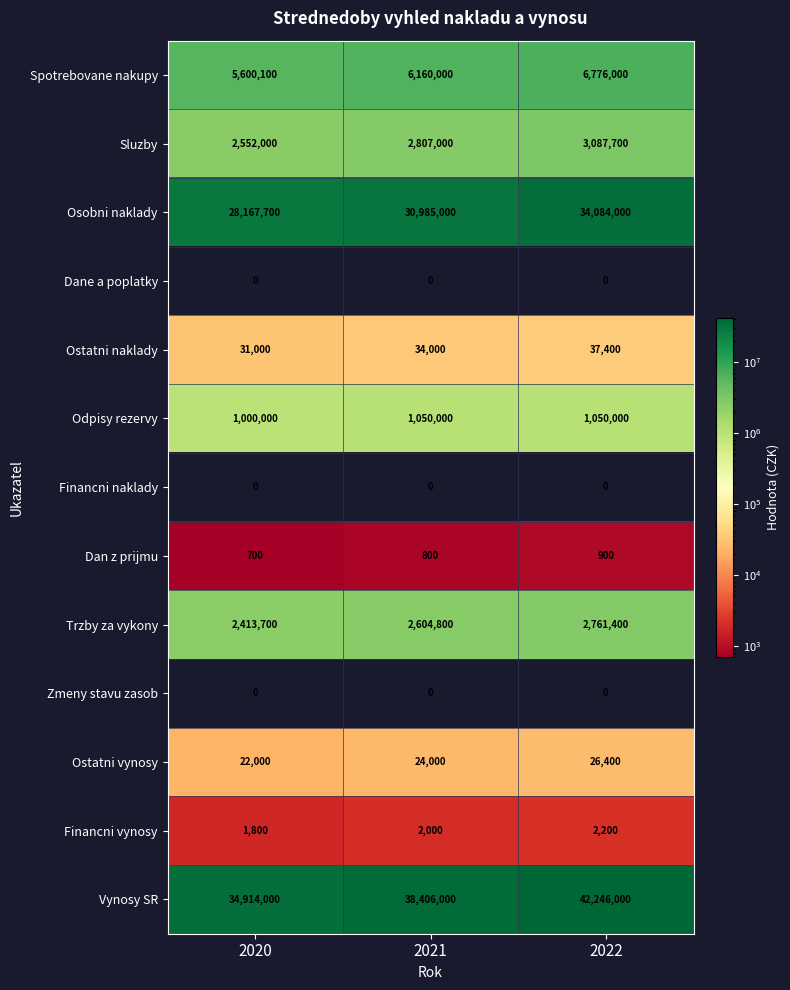

Count the number of data series in this chart.

13